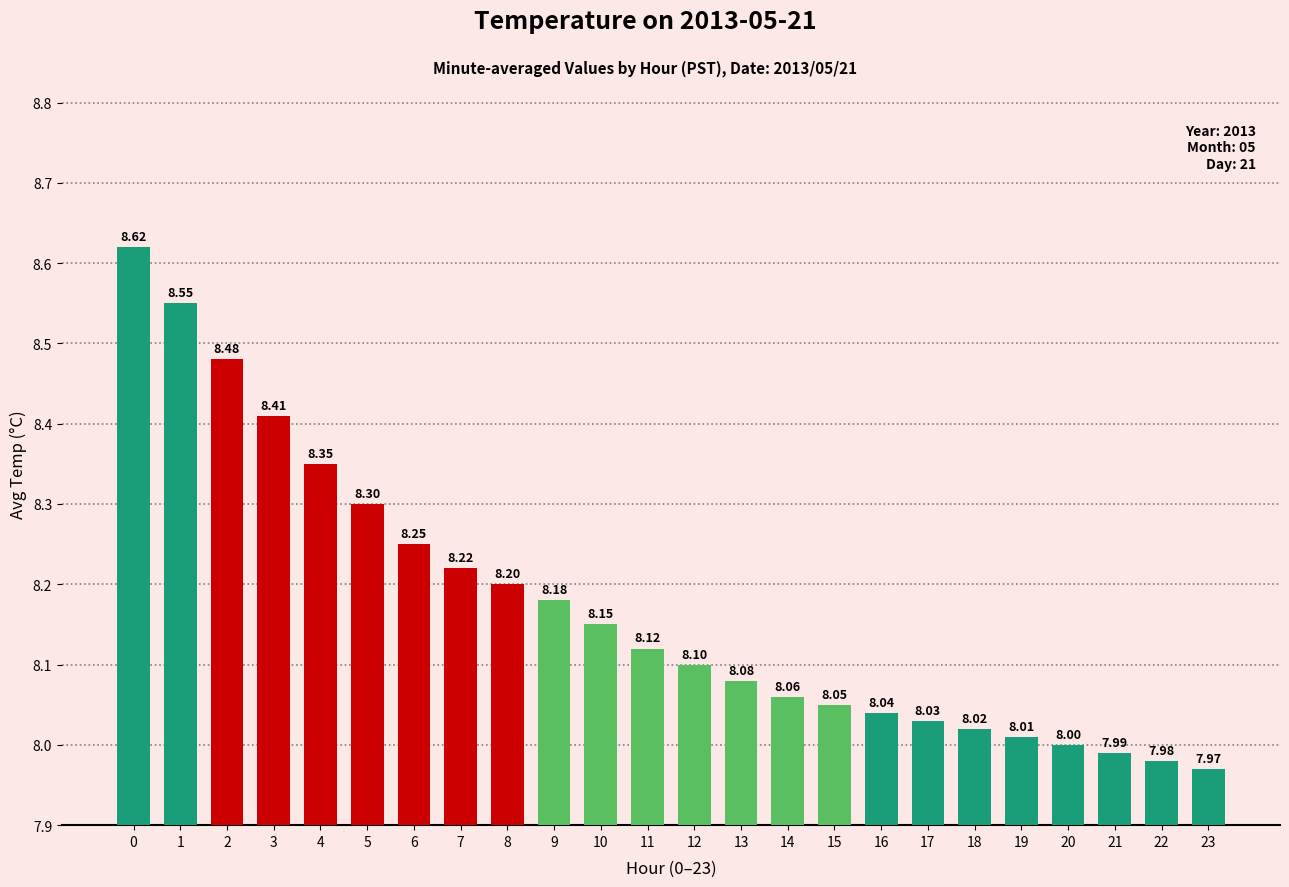

What is the difference between the maximum and second lowest values?

0.6